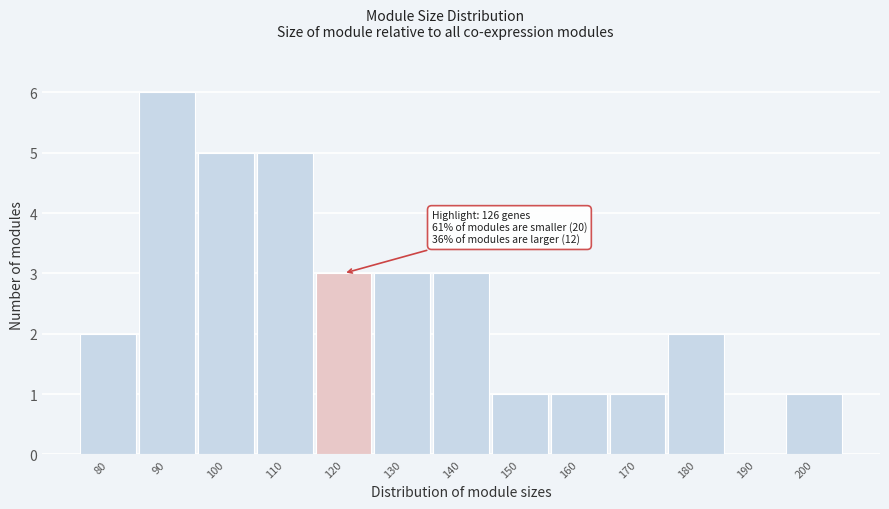

Reading left to right, what are all the values shown in this chart?

80=2	90=6	100=5	110=5	120=3	130=3	140=3	150=1	160=1	170=1	180=2	190=0	200=1